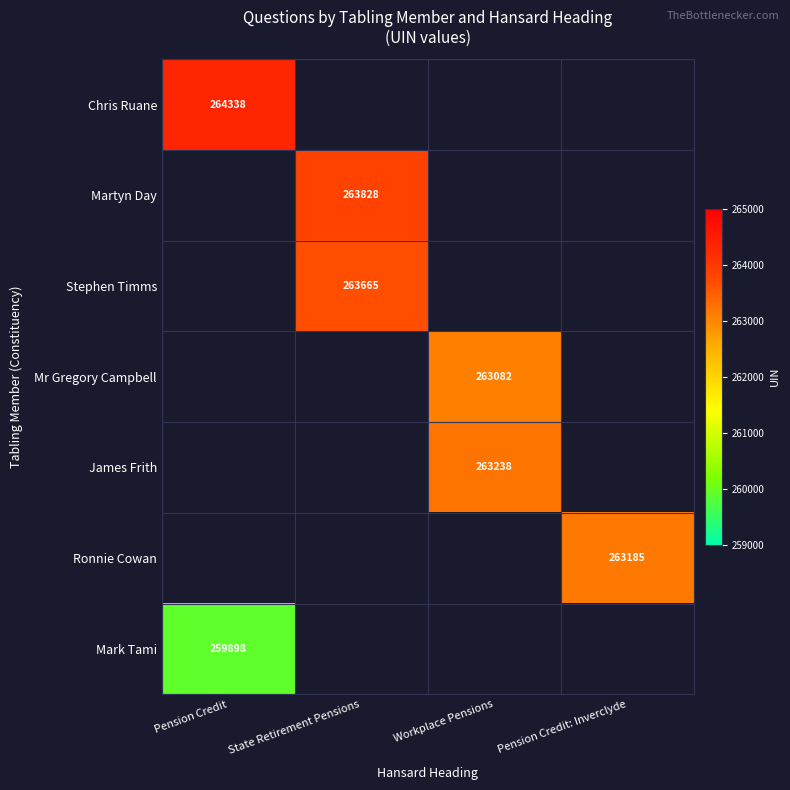

Is it true that Stephen Timms equals 343718 at State Retirement Pensions?

False